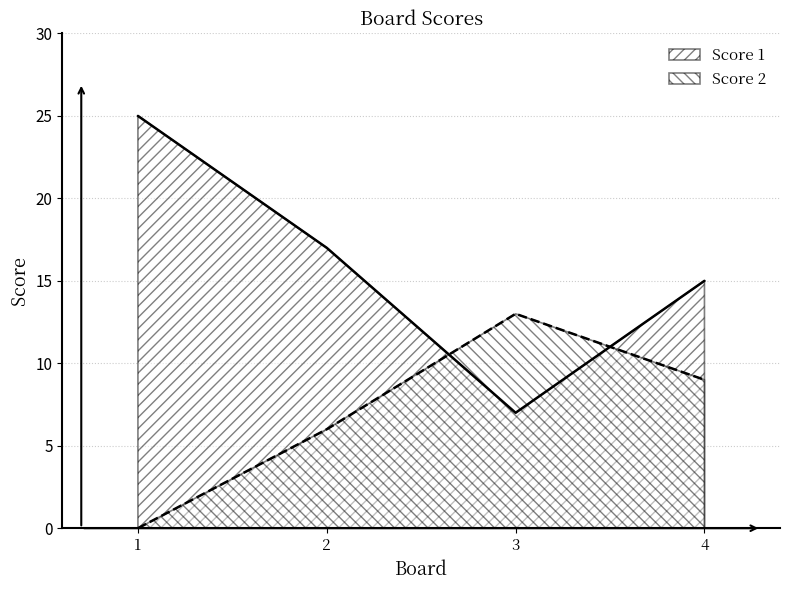

True or false: Score 2 and Score 1 cross at least once.

True